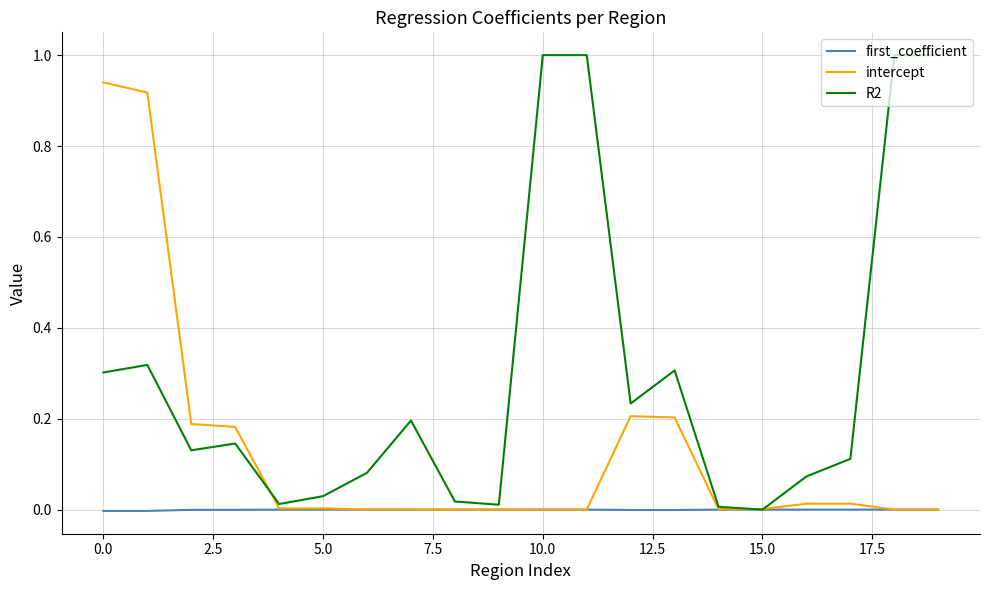

Which series has the widest spread of values?

R2